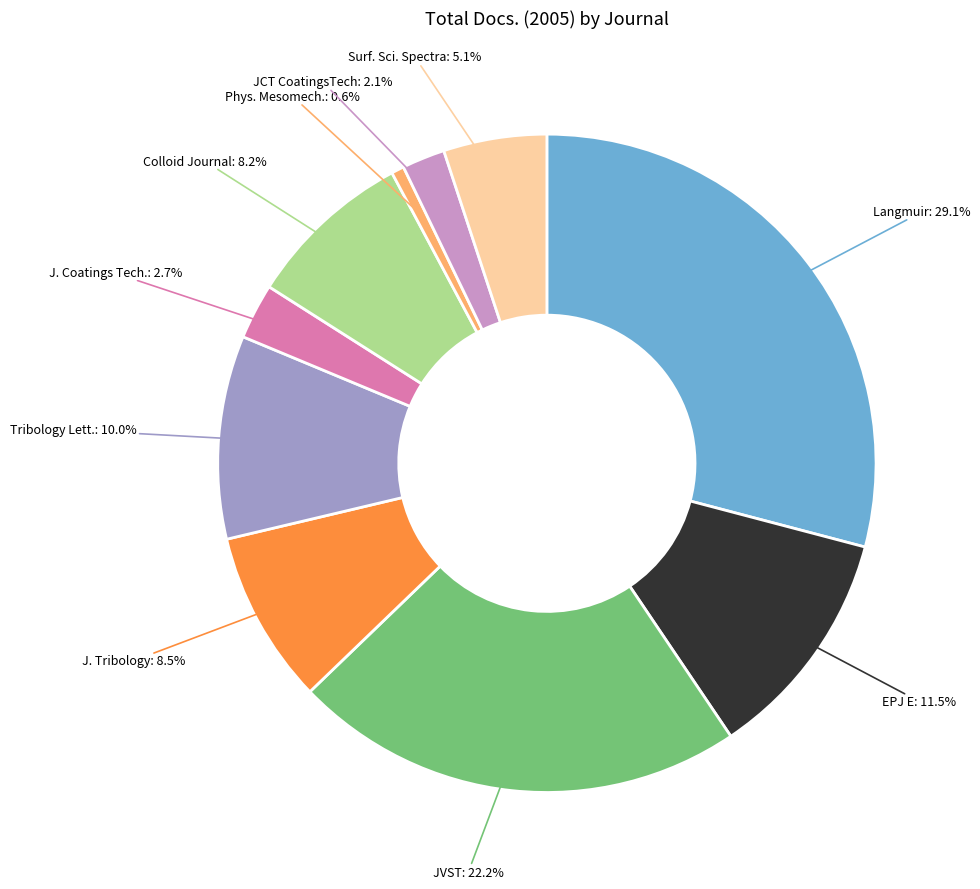

Is Surf. Sci. Spectra the majority of the pie?

No